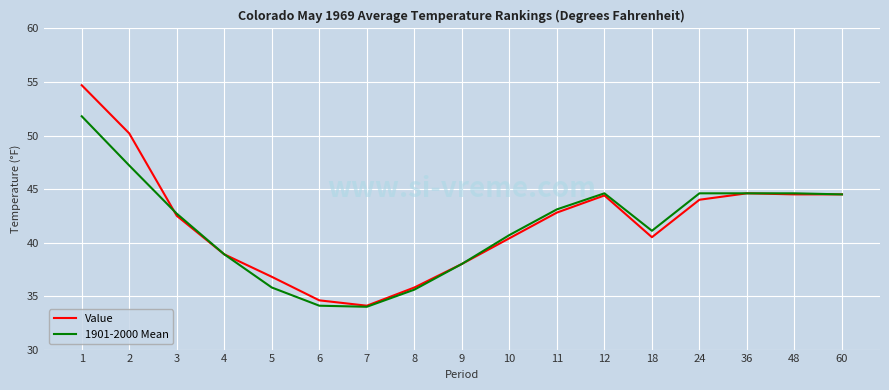

Does the chart display data point markers on the line(s)?

No